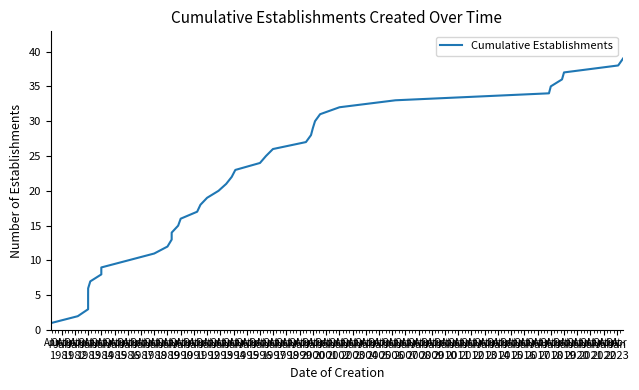

What is the value of the 5th point from the left?

5